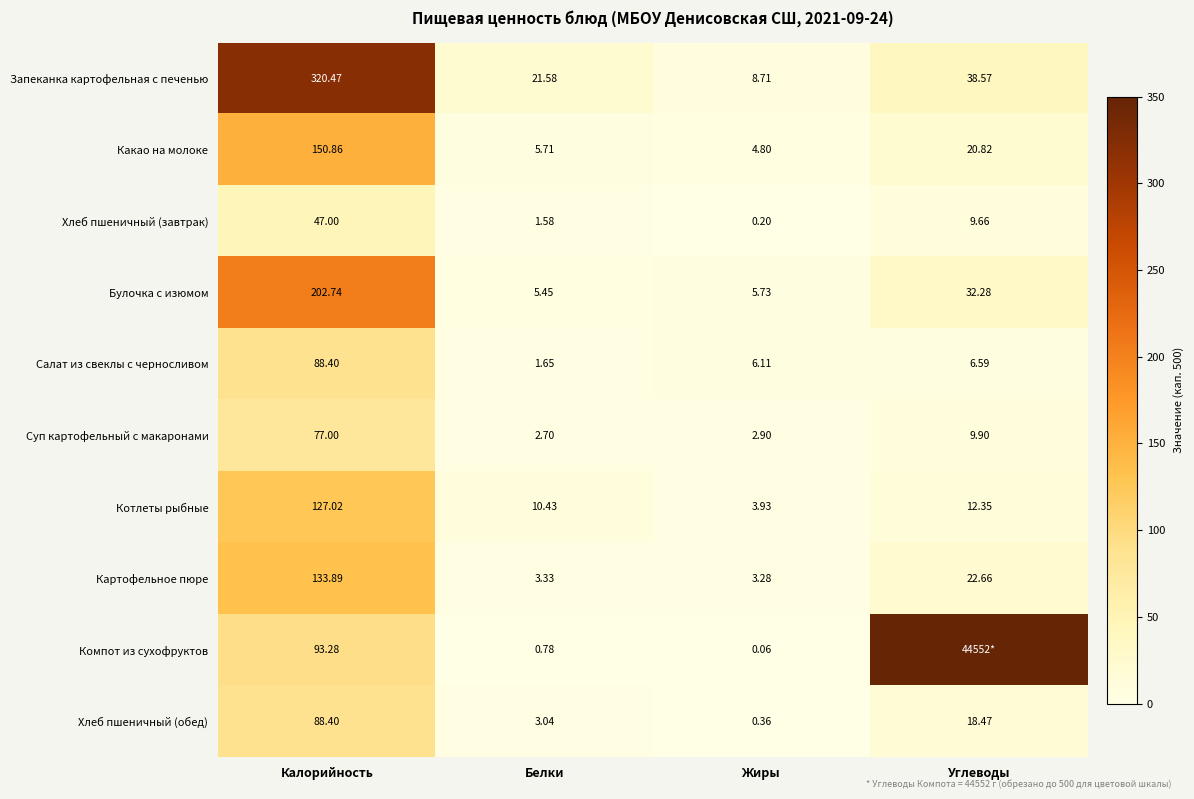

How many data points in Хлеб пшеничный (завтрак) are less than 9?

2